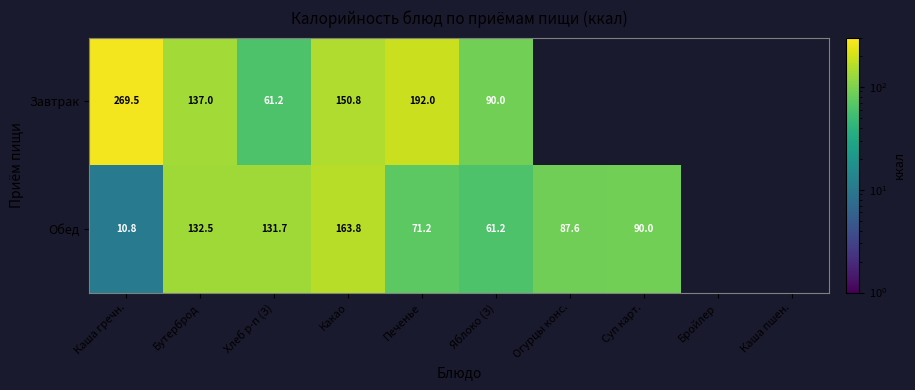

At how many categories does at least one series exceed 148?

3